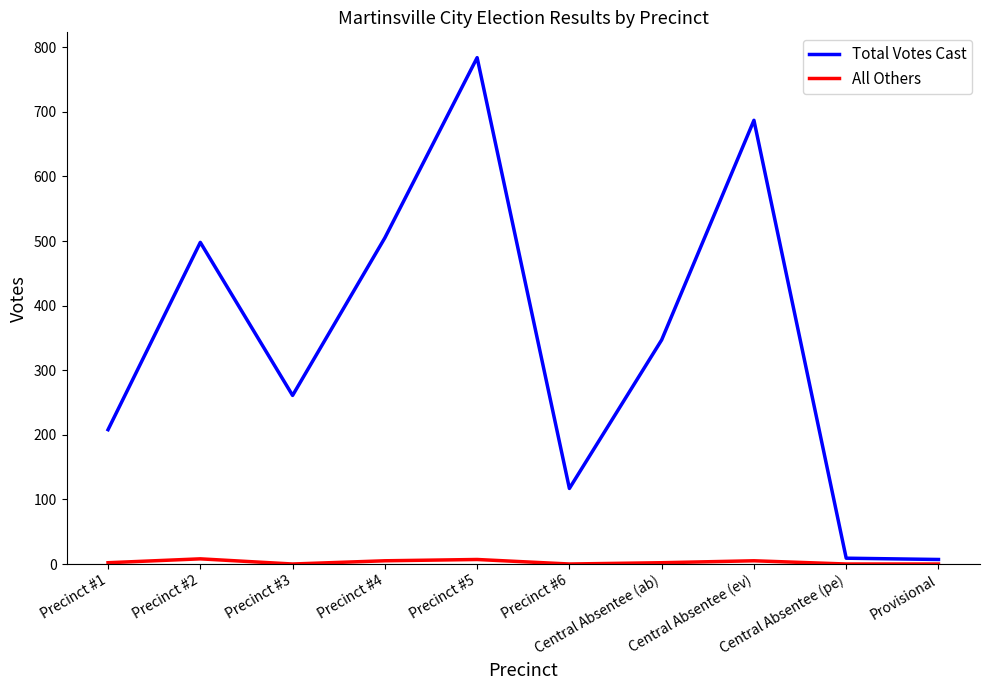

The value of Total Votes Cast at Precinct #5 is 472. True or false?

False